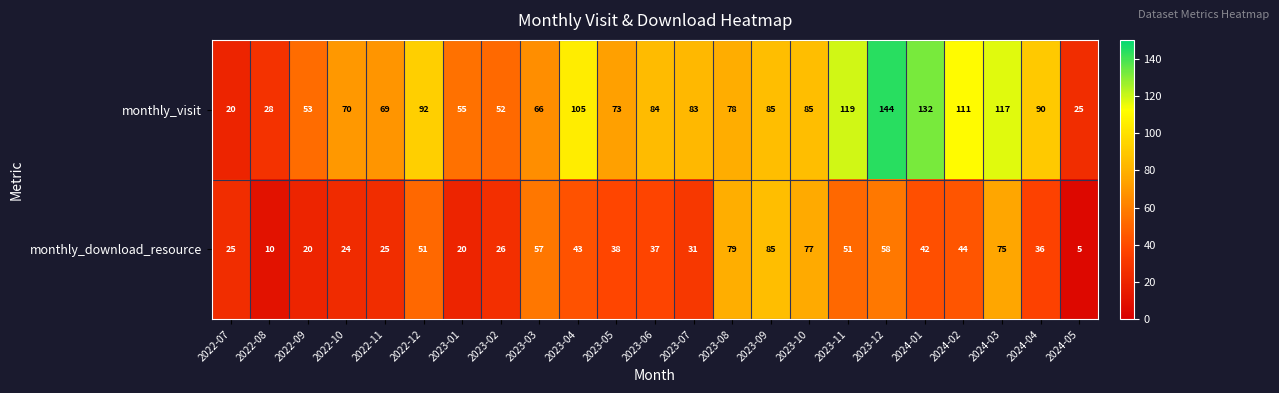

The value of monthly_download_resource at 2022-09 is 20. True or false?

True